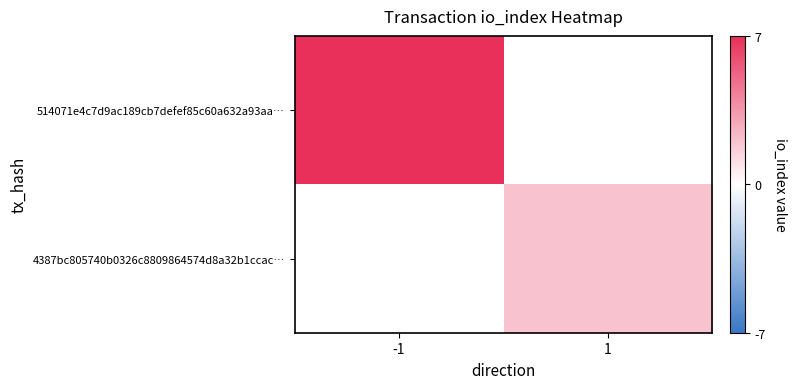

How many values in 4387bc805740b0326c8809864574d8a32b1ccac… are above zero?

1